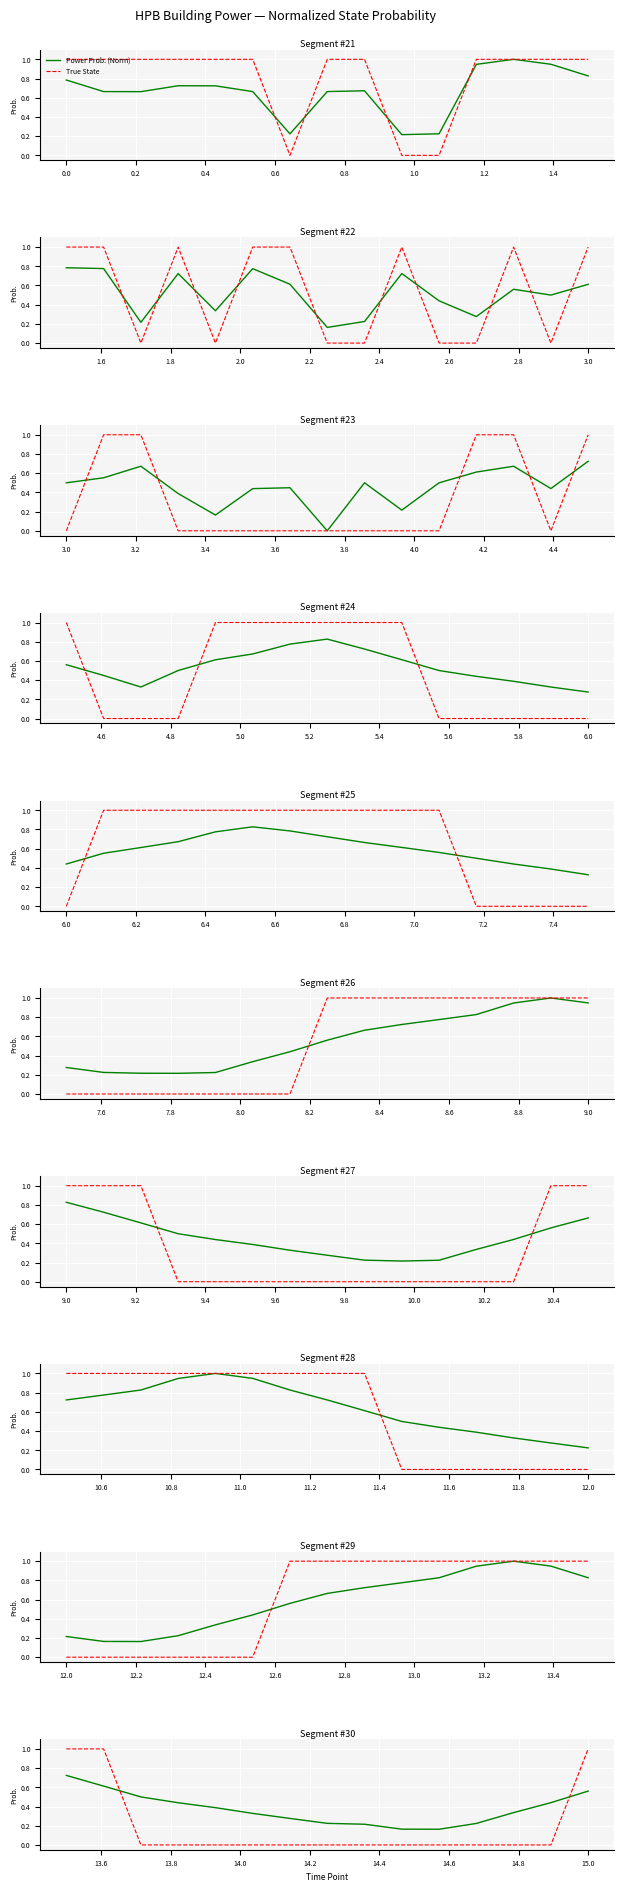

Rank the series by their average value, from highest to lowest.

Power Prob. (Norm), True State